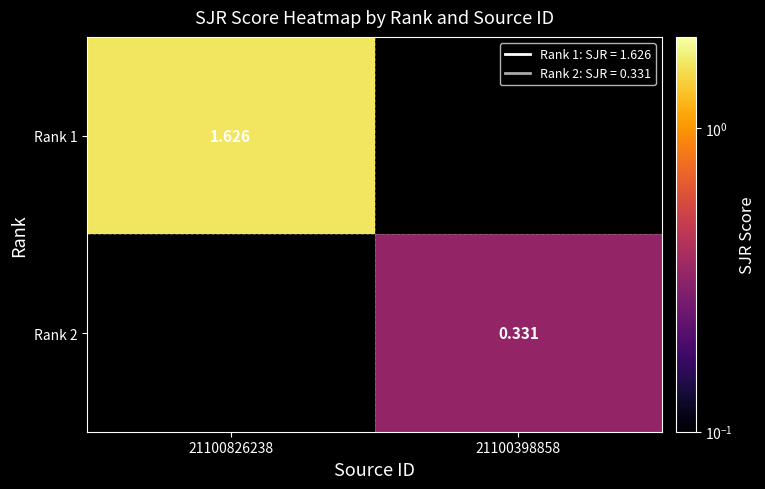

Is the value of Rank 2 at 21100398858 greater than the value of Rank 1 at 21100826238?

No